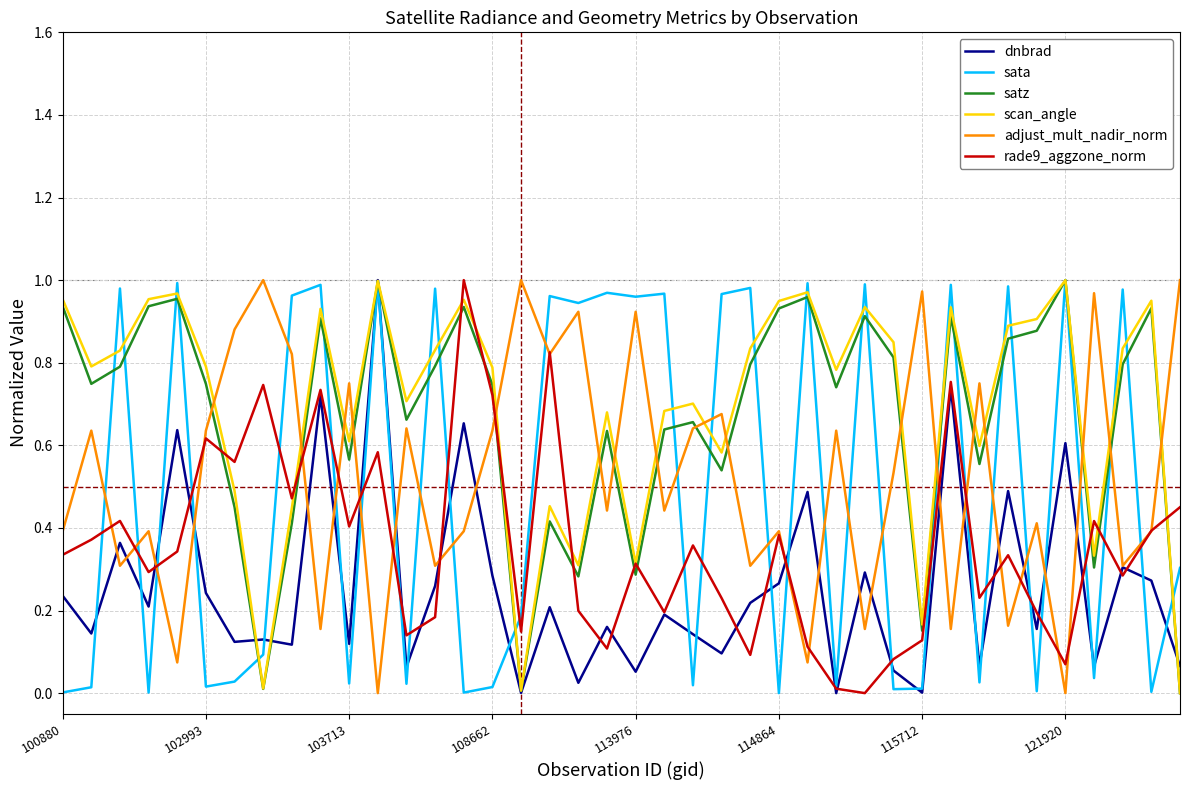

True or false: dnbrad has more than 2 points higher than both neighbors.

True